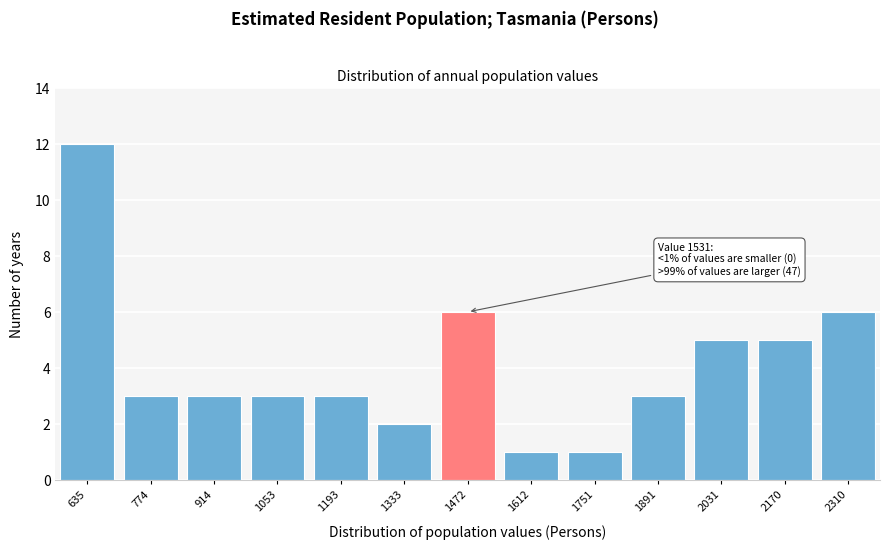

Reading right to left, transcribe all the data shown in this chart.

2310=6	2170=5	2031=5	1891=3	1751=1	1612=1	1472=6	1333=2	1193=3	1053=3	914=3	774=3	635=12